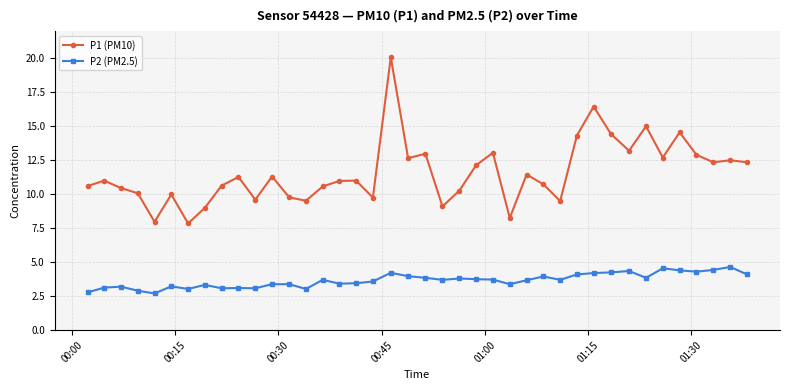

List the series in order of their overall mean, highest first.

P1 (PM10), P2 (PM2.5)